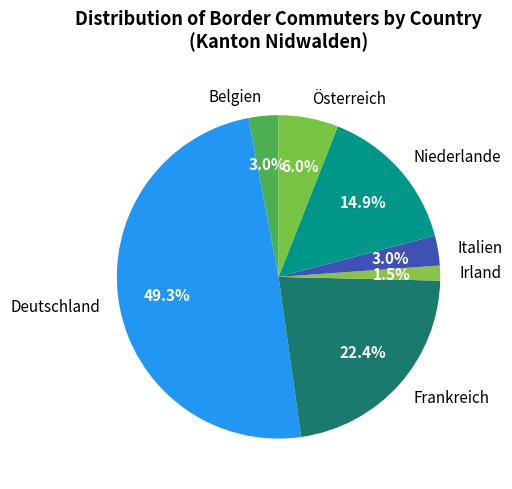

Is the sum of Deutschland and Österreich greater than half?

Yes